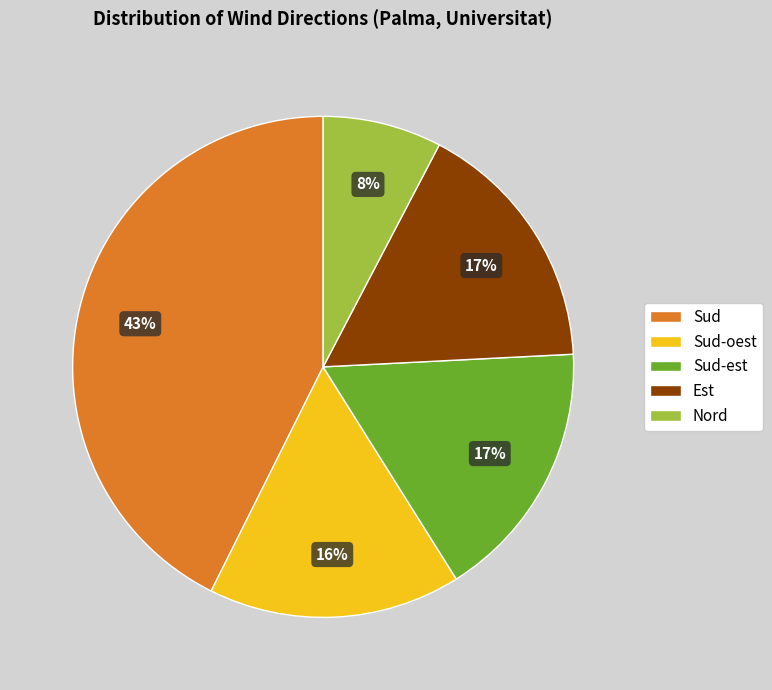

True or false: Sud-est accounts for 1% of the total.

False